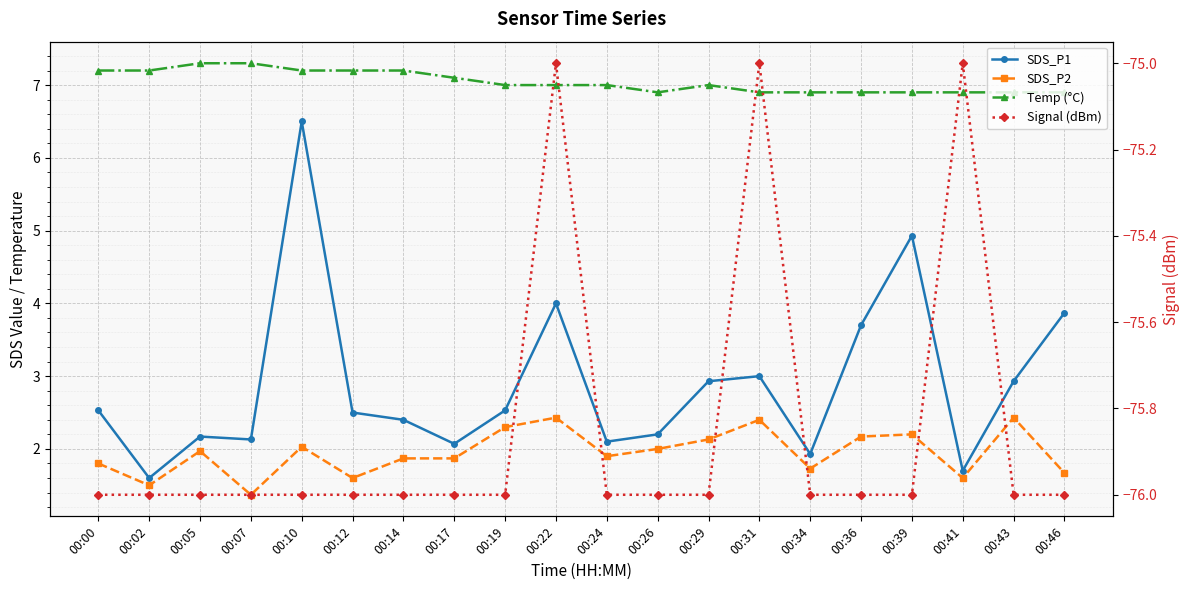

What is the value of the SDS_P2 point at the 17th from the left?

2.2